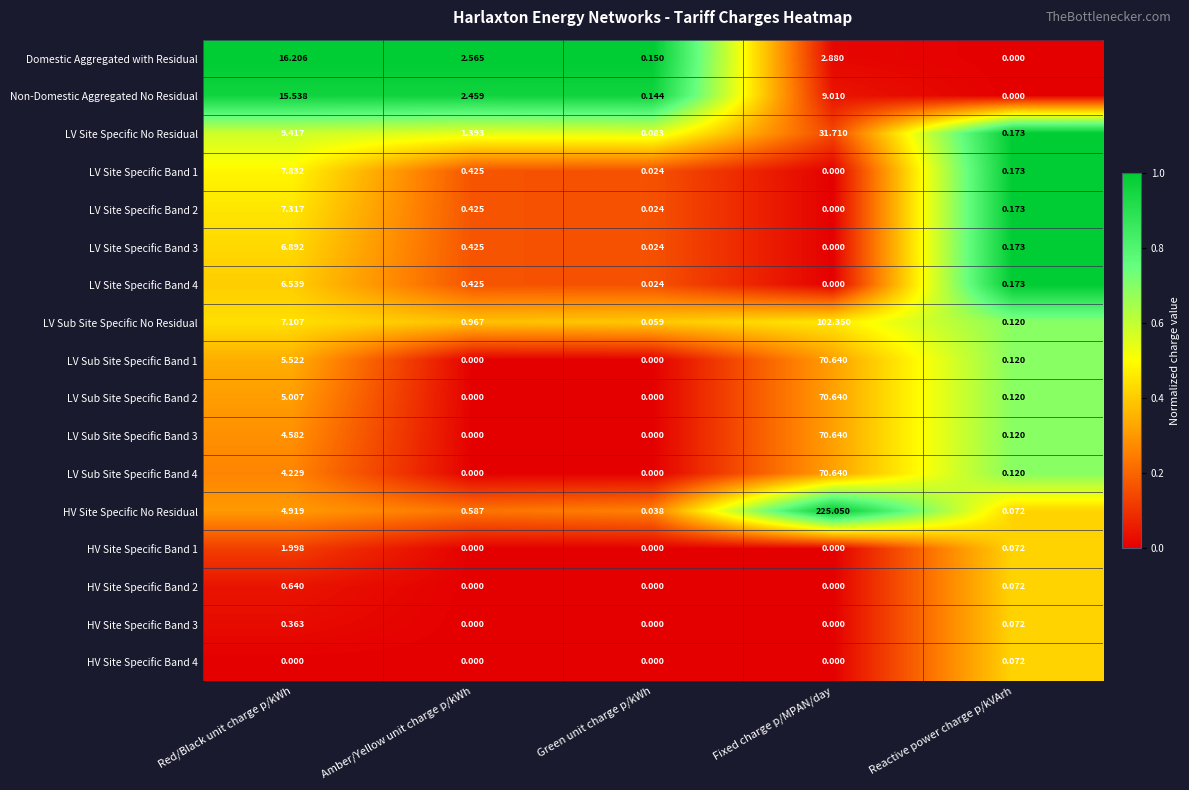

Which label corresponds to the largest value in the chart?

Fixed charge p/MPAN/day